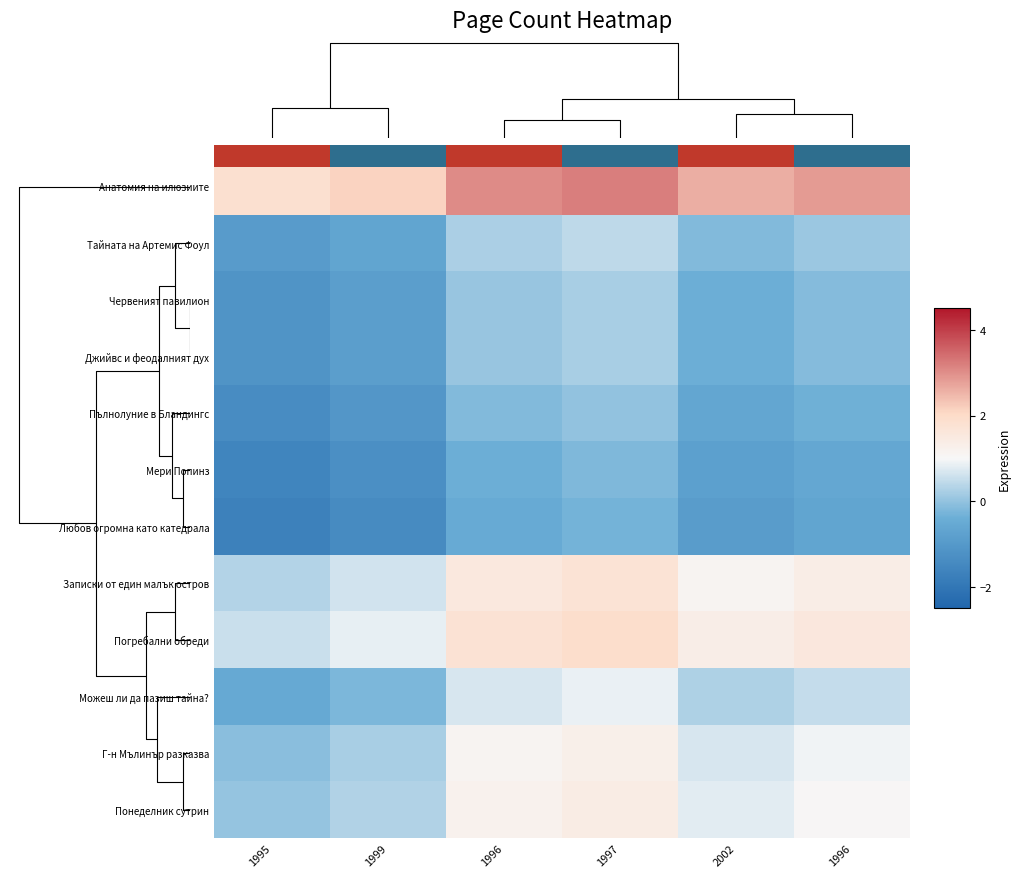

Rank the series at 2002 from highest to lowest value.

Анатомия на илюзиите, Погребални обреди, Записки от един малък остров, Понеделник сутрин, Г-н Мълинър разказва, Можеш ли да пазиш тайна?, Тайната на Артемис Фоул, Червеният павилион, Джийвс и феодалният дух, Пълнолуние в Бландингс, Мери Попинз, Любов огромна като катедрала